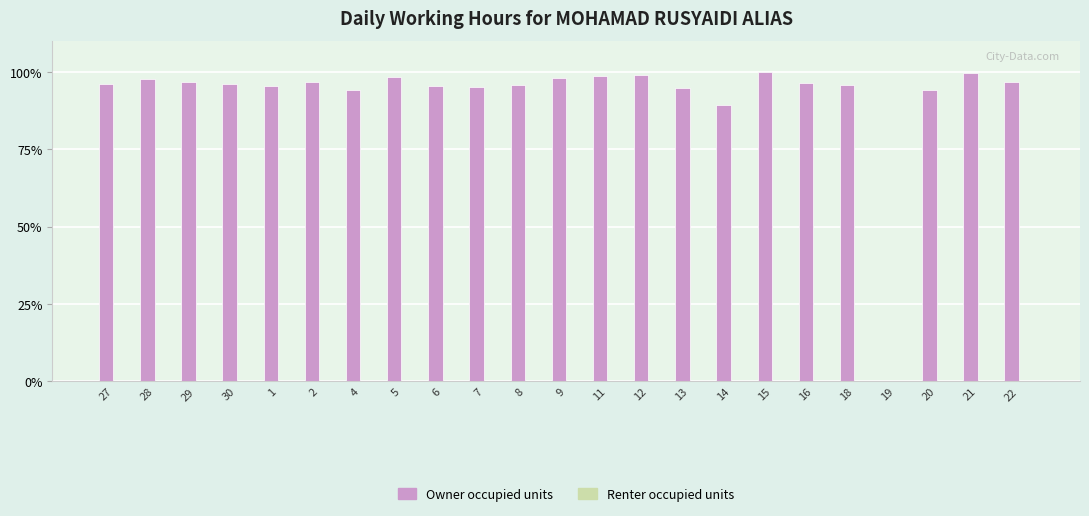

How many positive values are there?

22